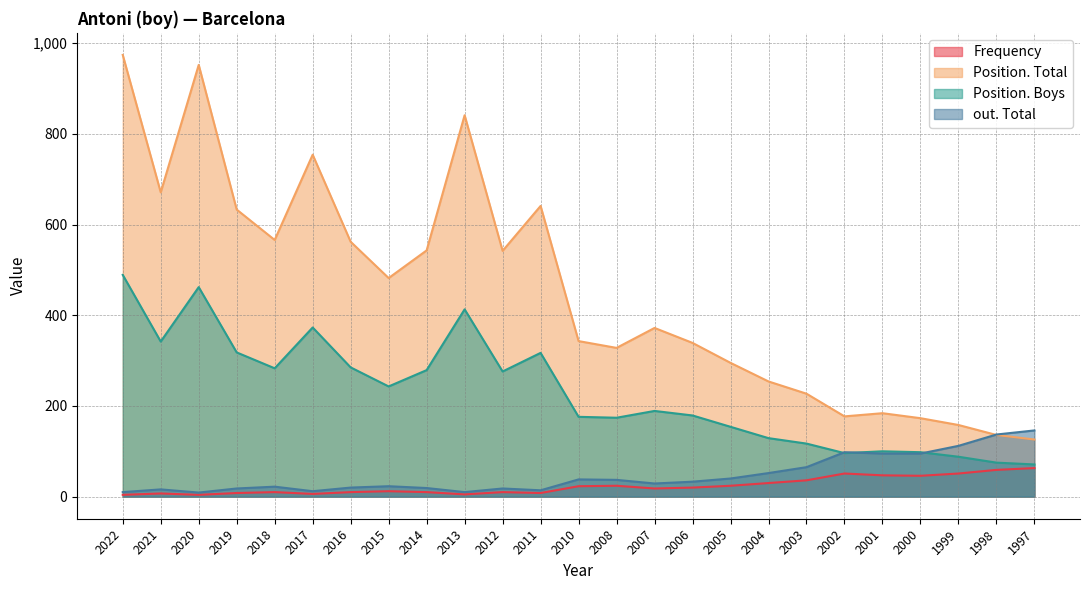

Rank the categories by out. Total value from highest to lowest.

1997, 1998, 1999, 2002, 2001, 2000, 2003, 2004, 2005, 2010, 2008, 2006, 2007, 2015, 2018, 2016, 2014, 2019, 2012, 2021, 2011, 2017, 2022, 2013, 2020